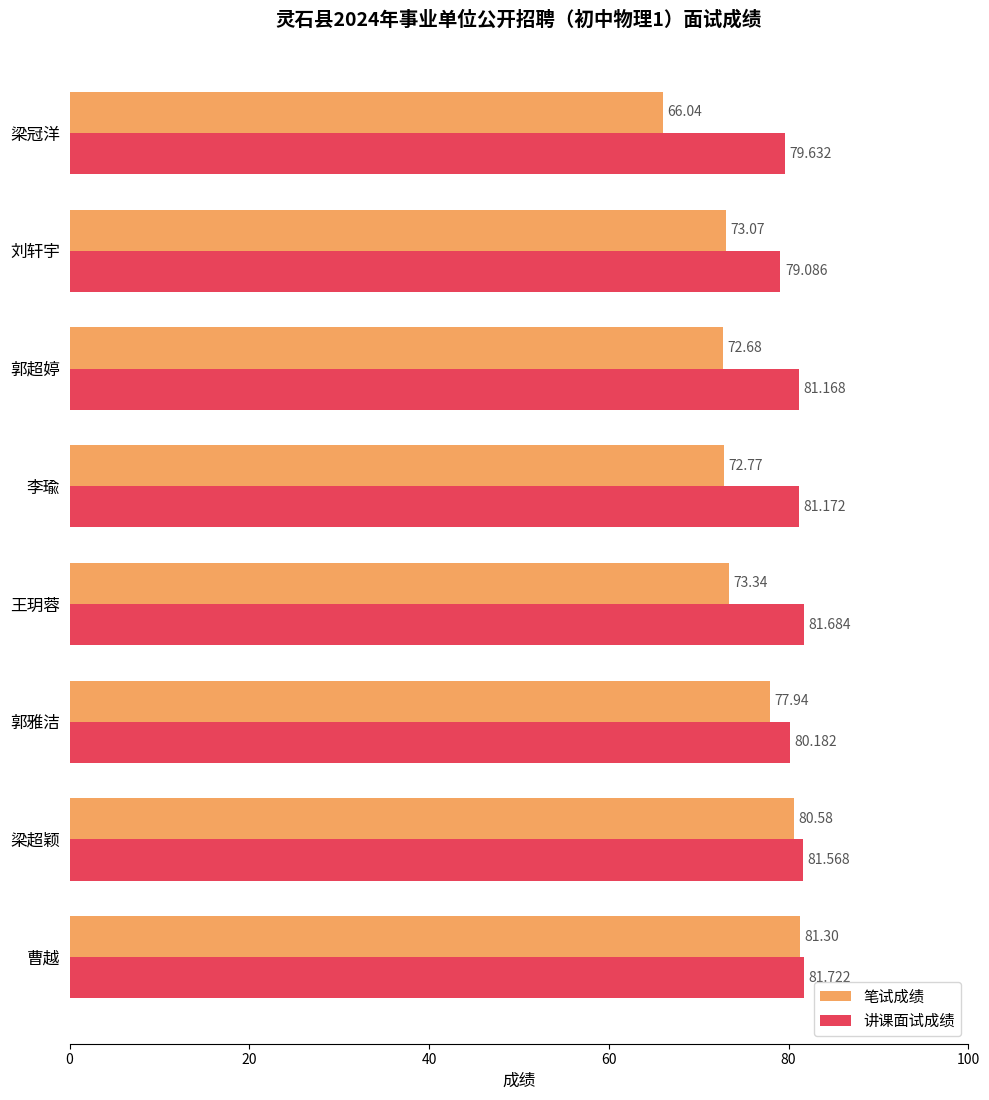

Which series has the largest range (max minus min)?

笔试成绩